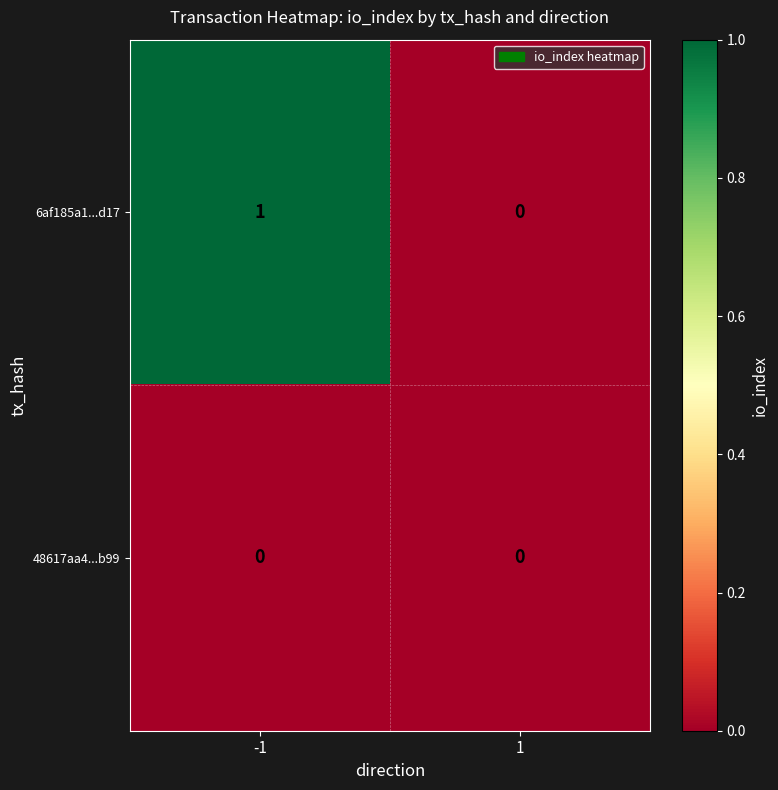

How many series are shown in this chart?

2